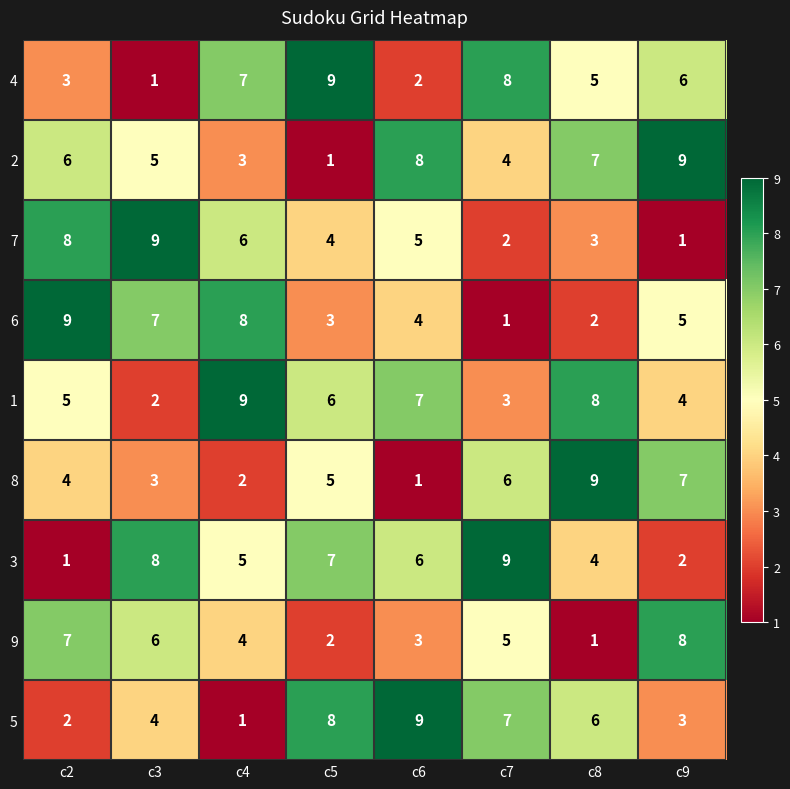

At which label does 4 reach its minimum?

c3